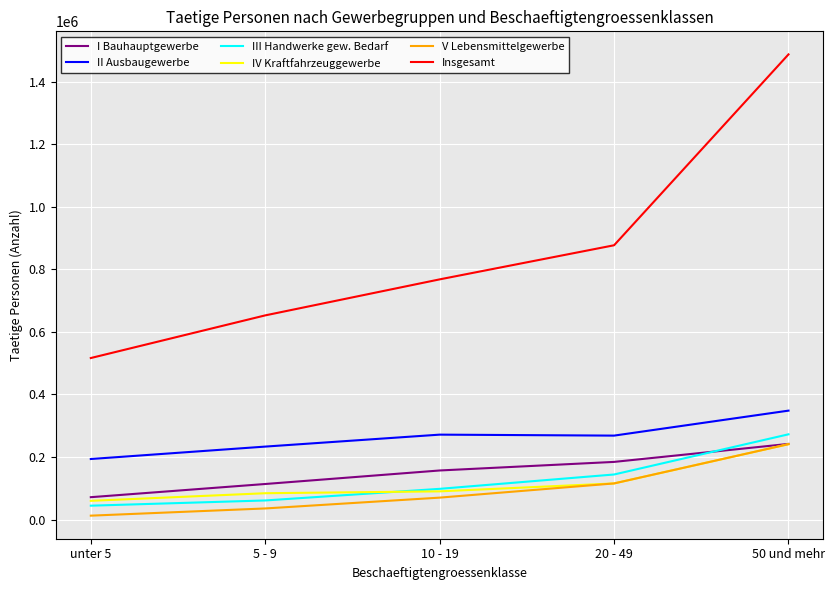

Does the chart display data point markers on the line(s)?

No